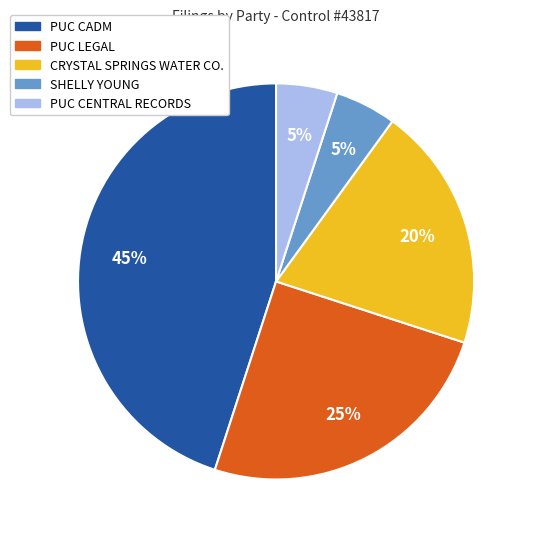

Does any single category account for the majority?

No